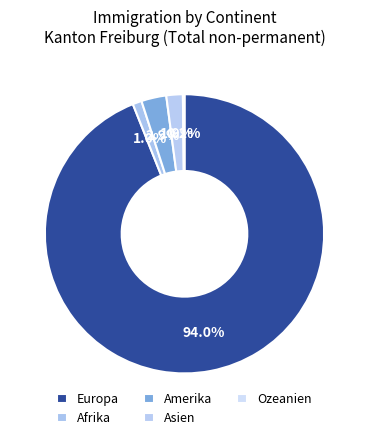

True or false: Europa accounts for 99% of the total.

False